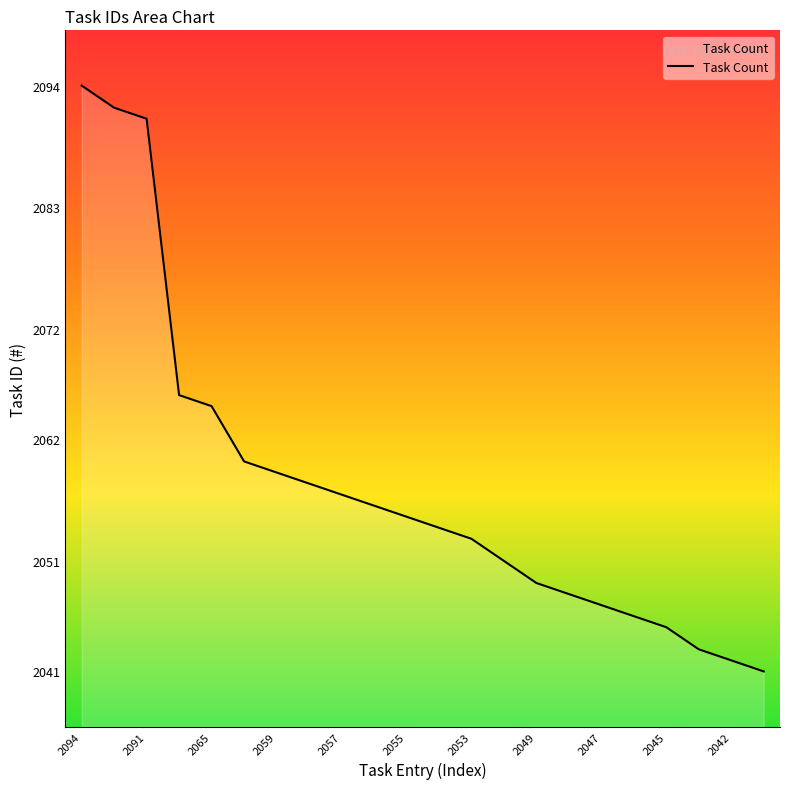

What is the maximum value shown in the chart?

2094